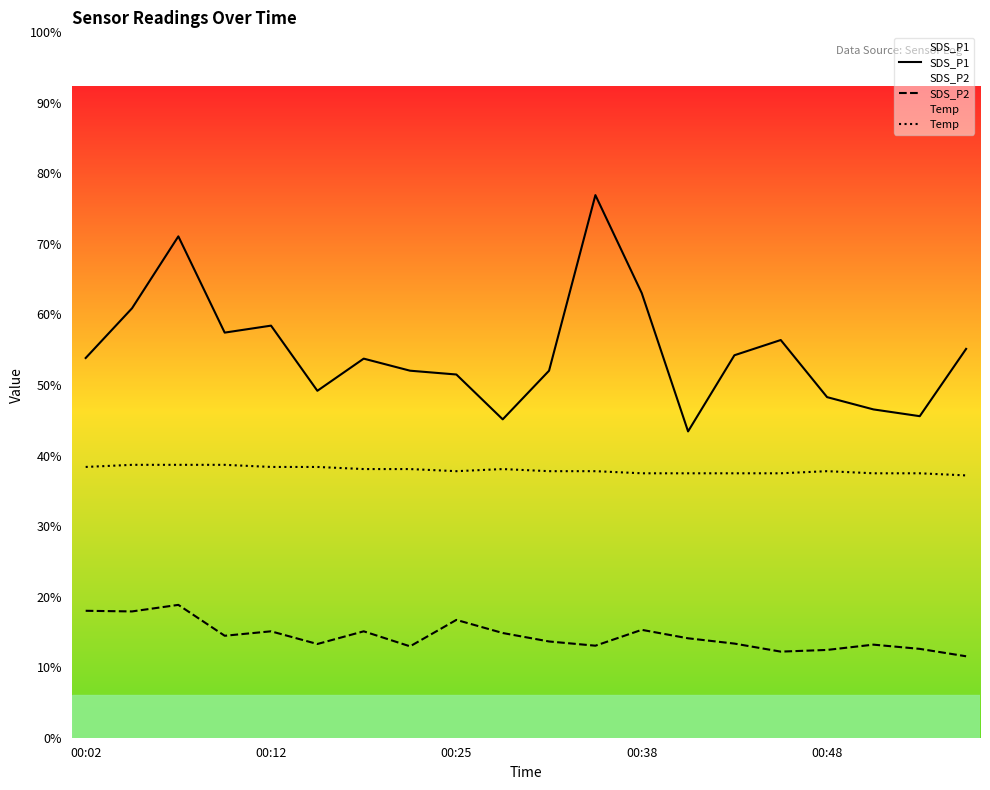

True or false: Temp and SDS_P1 cross at least once.

False